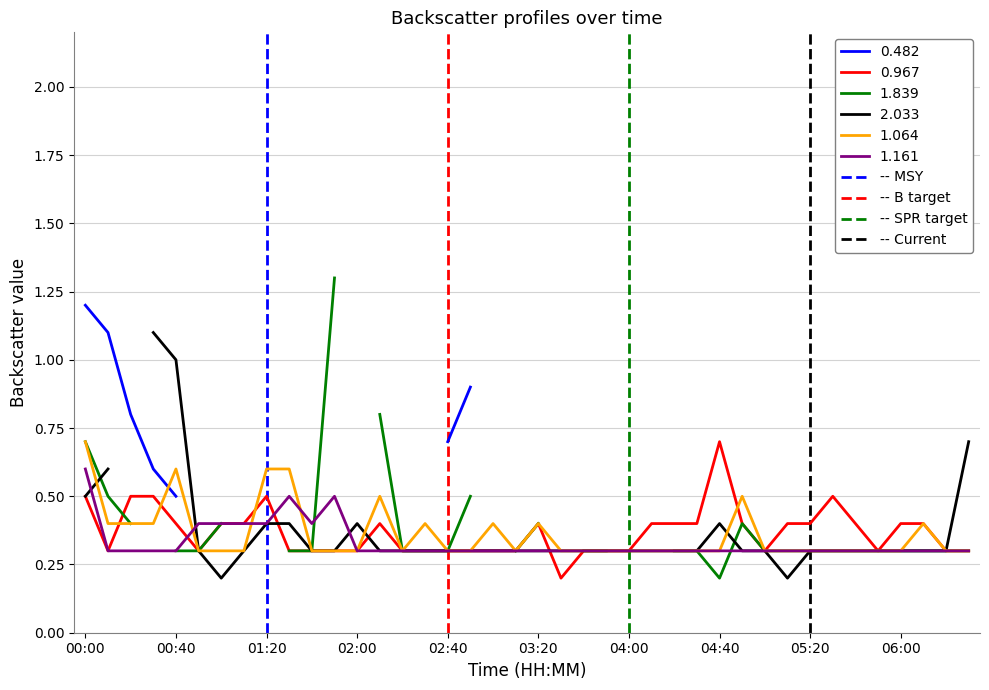

At which label does 1.161 reach its peak?

00:00